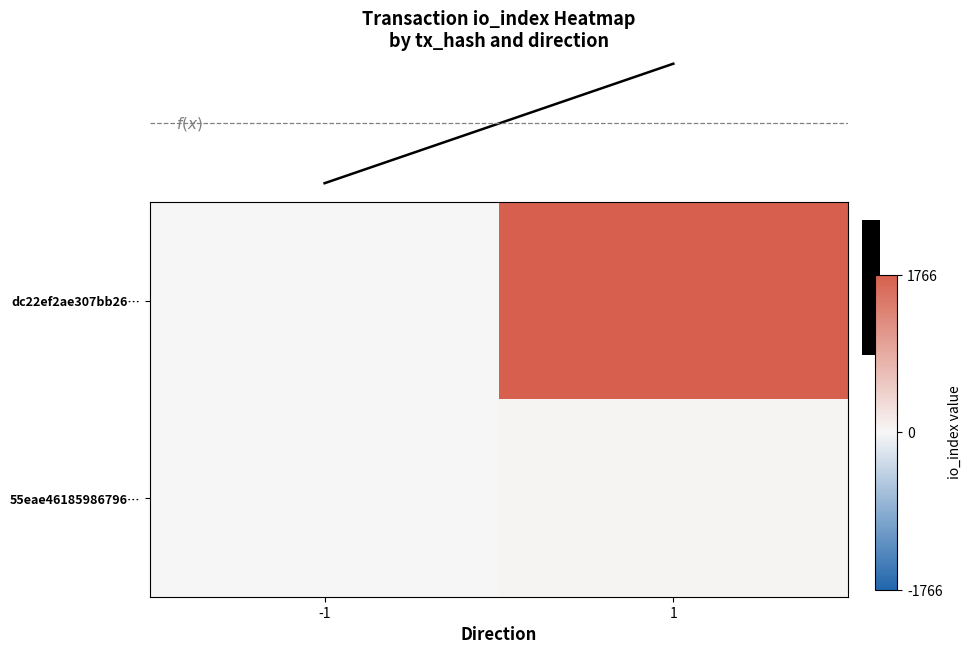

Which series has the widest spread of values?

row_0